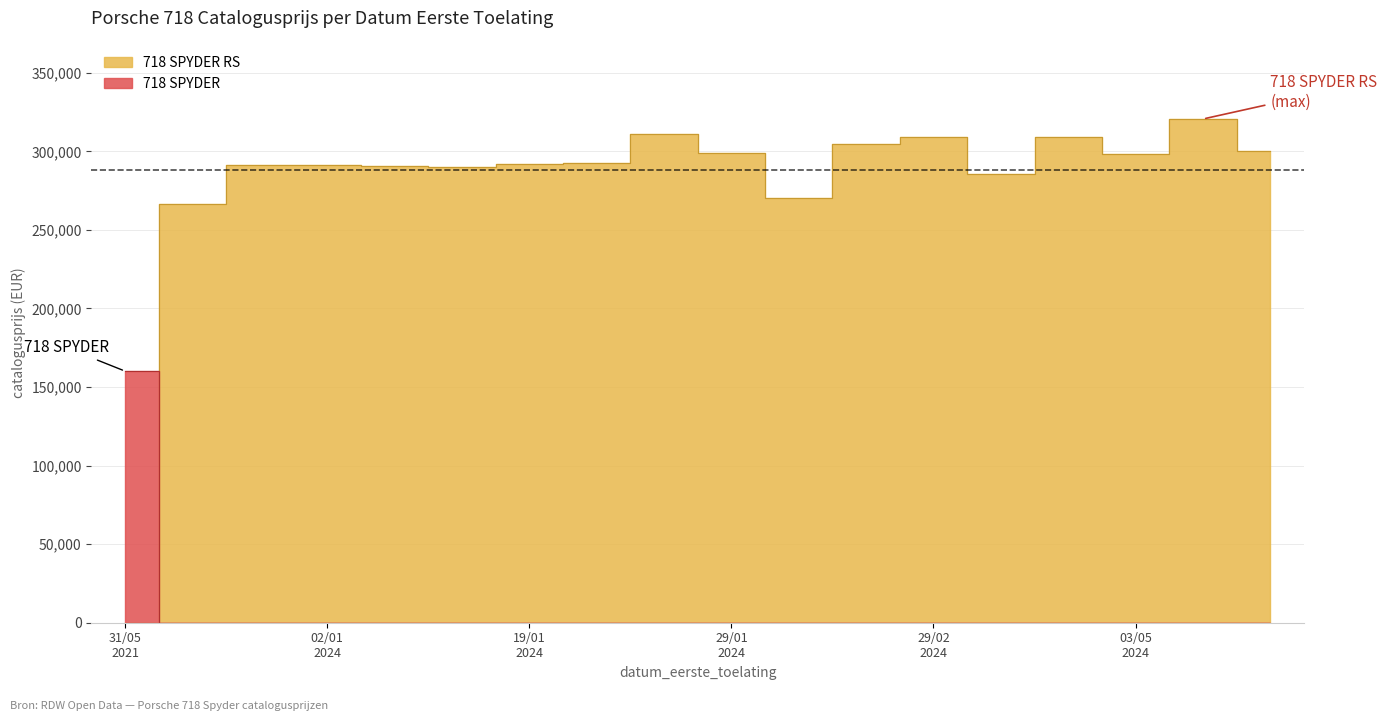

Approximately how many times larger is the value at 20240126 compared to 20240215?

1.1